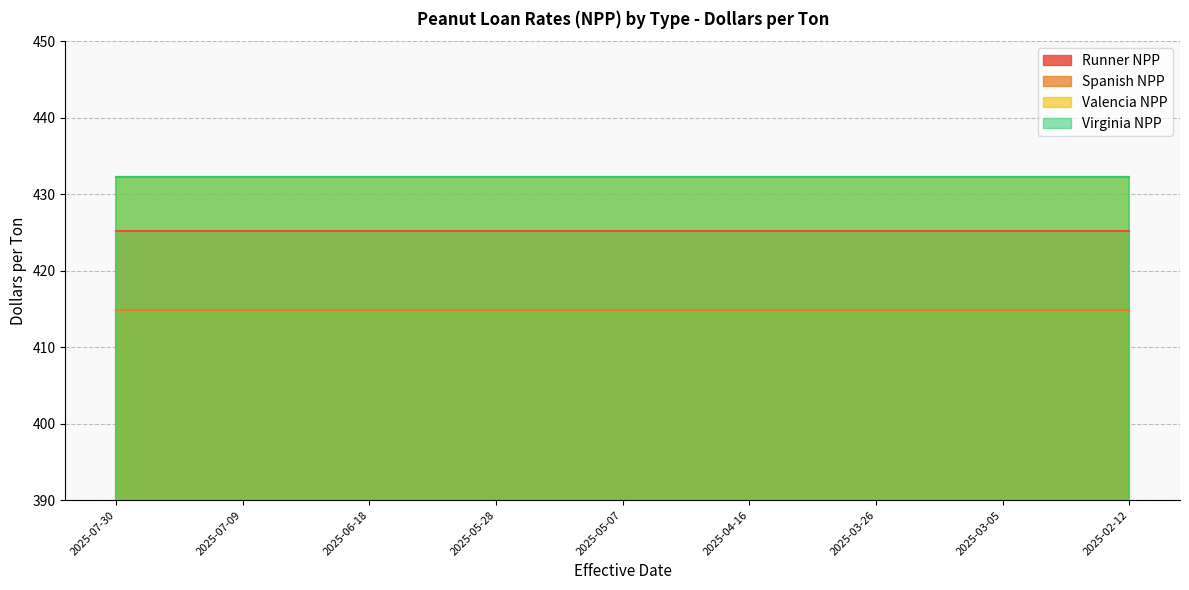

Which category has the lowest value across all series?

2025-07-30